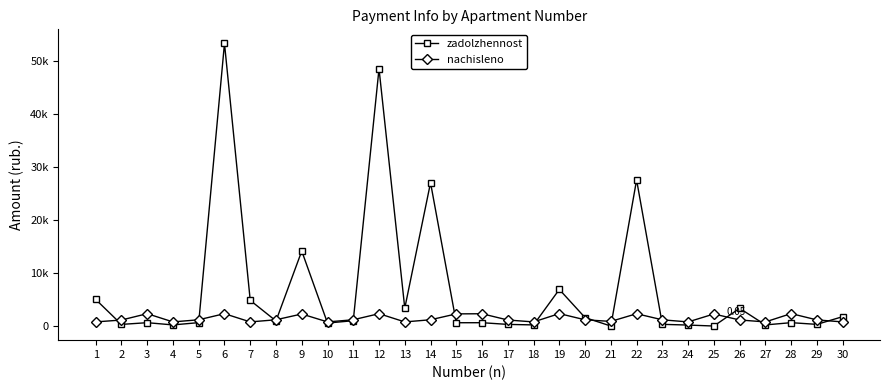

What is the difference between the maximum and minimum values in the zadolzhennost series?

53351.0